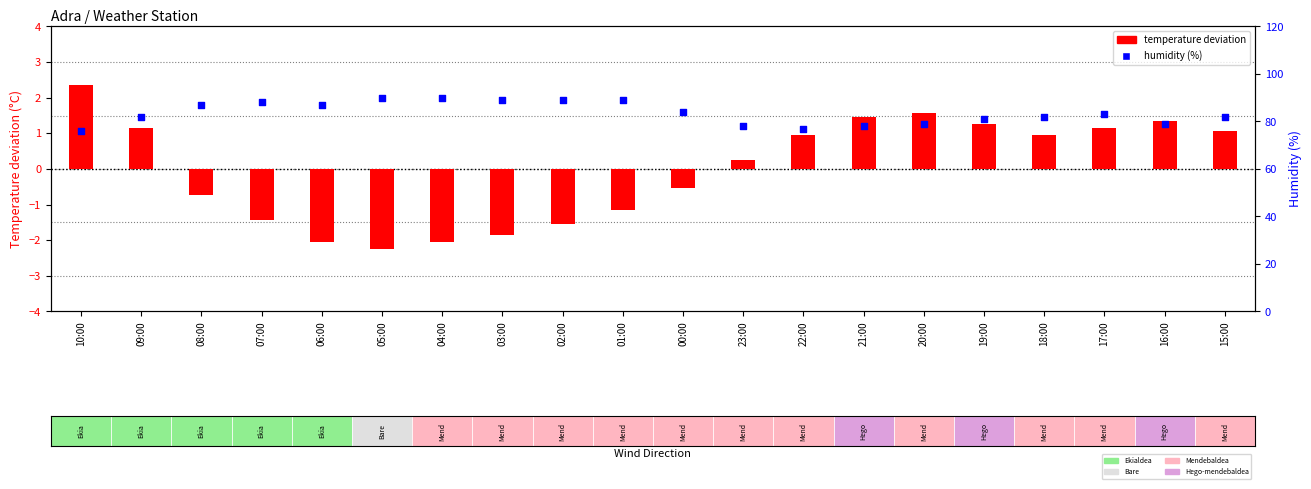

Which series has the largest Y range (max minus min)?

Humidity (%)